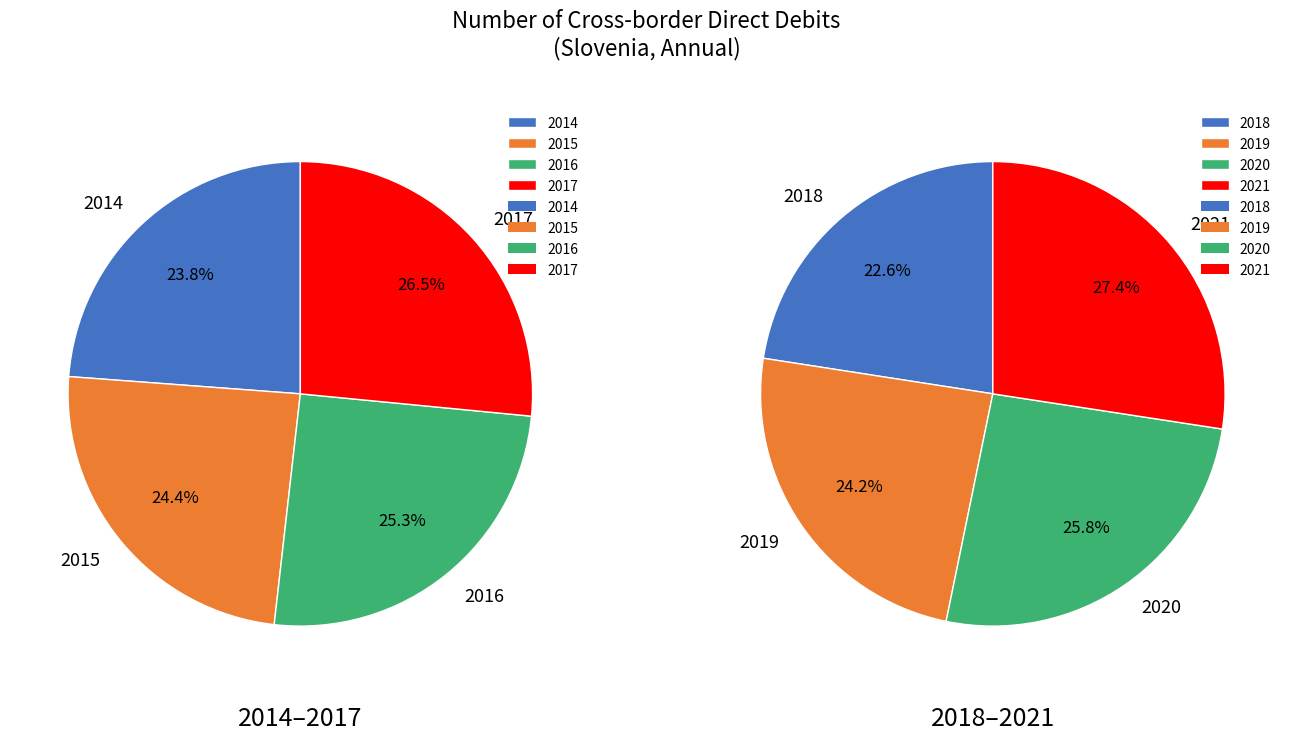

What is the ratio of the value at 2020 to the value at 2018?

1.1